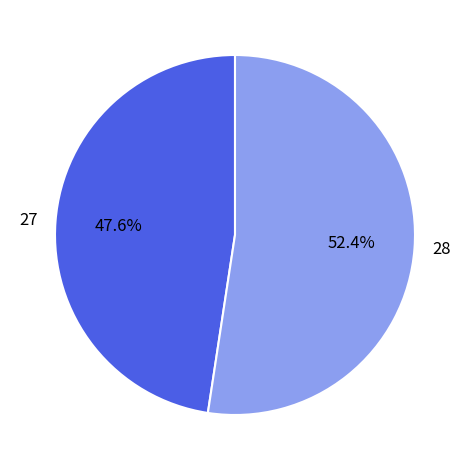

What percentage do 27 and 28 together represent?

100.0%